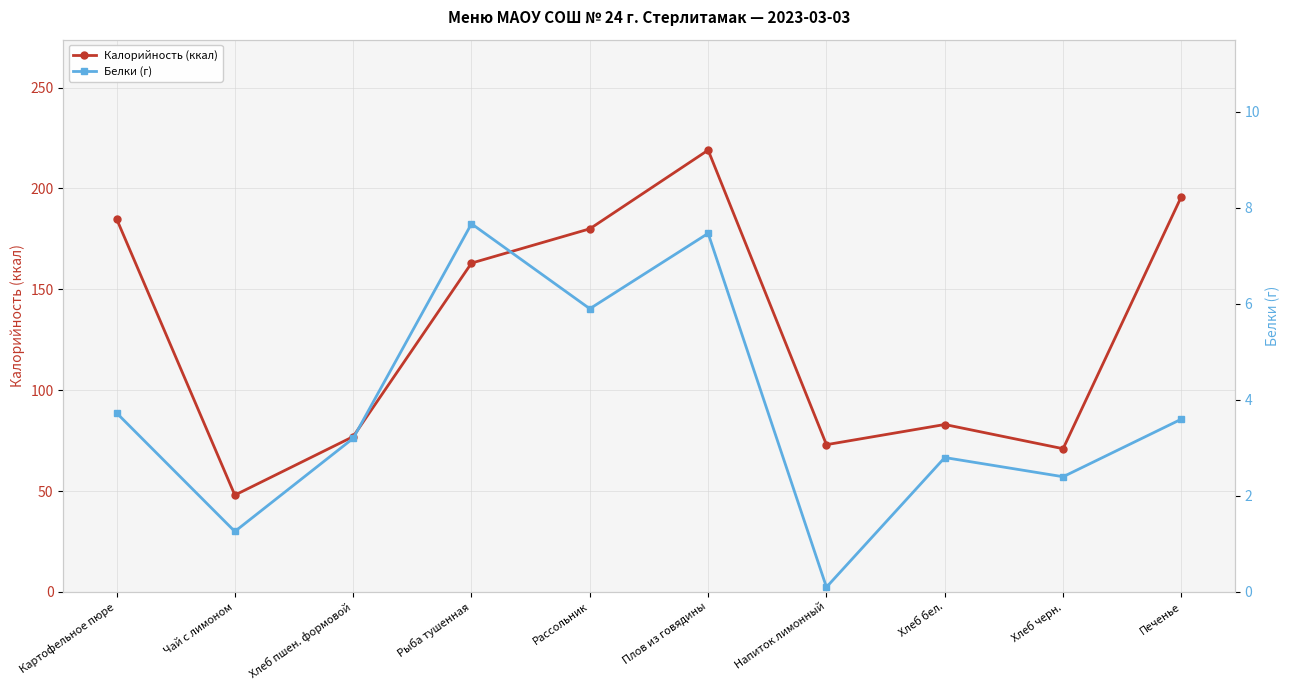

How many series are shown in this chart?

2